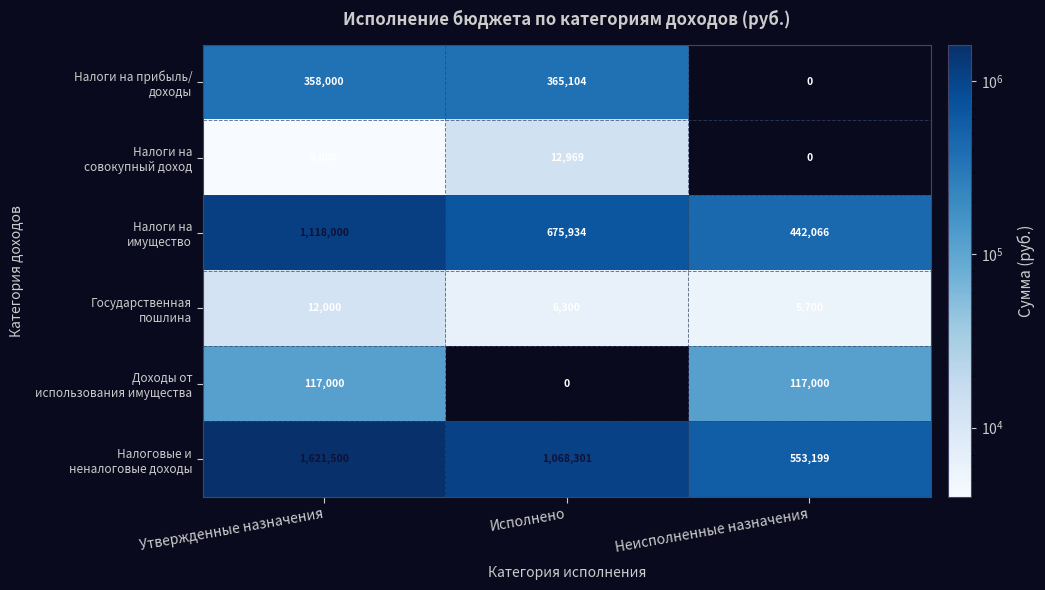

At which category does the chart reach its peak across all series?

Утвержденные назначения